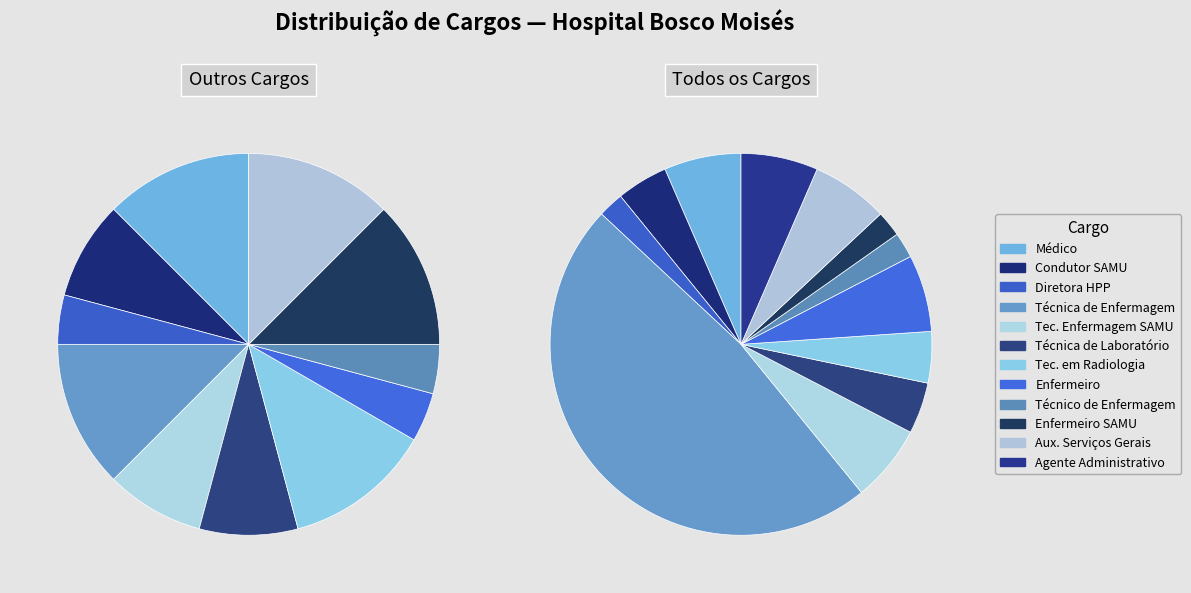

Which has a higher value, Tec. em Radiologia or Enfermeiro SAMU?

Tec. em Radiologia